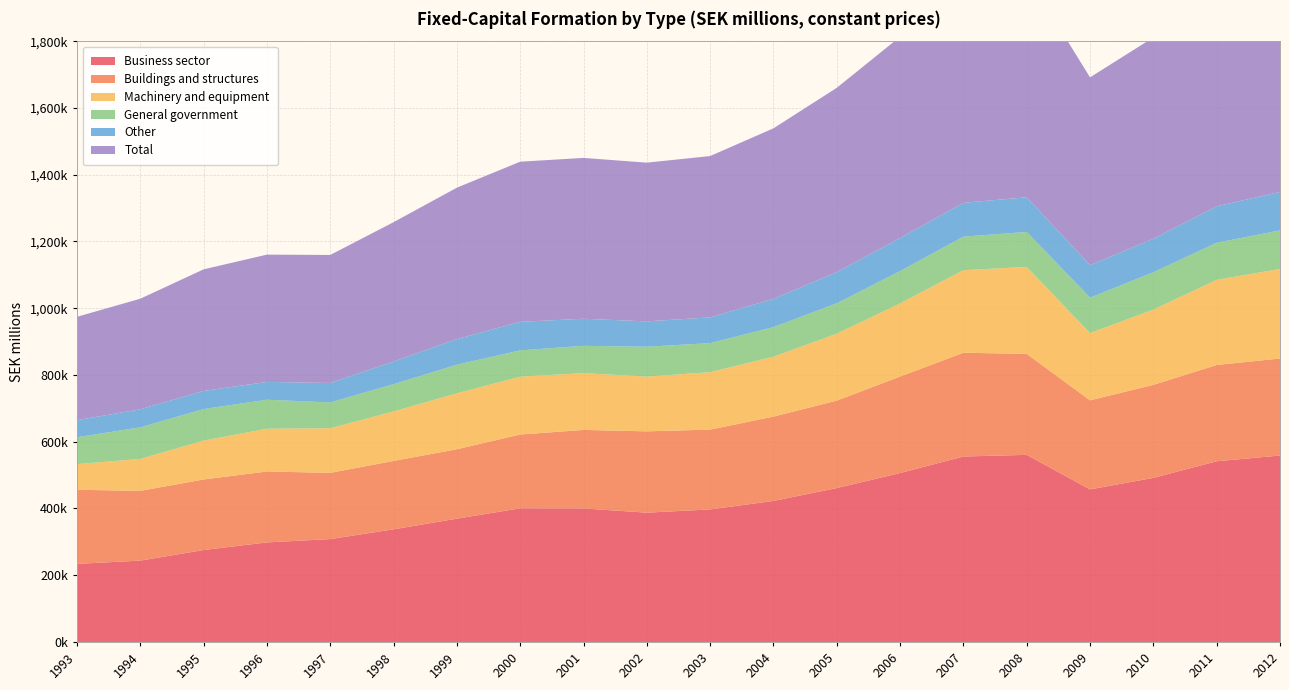

Reading left to right, extract all data points from this chart.

Business sector: 1993=233931.1	1994=243822.6	1995=275477.9	1996=298288.5	1997=308299.8	1998=337477.7	1999=369463.5	2000=400462.0	2001=400142.2	2002=387402.5	2003=397131.0	2004=422602.2	2005=461125.2	2006=506189.1	2007=555687.2	2008=560669.0	2009=457155.3	2010=491611.5	2011=541426.7	2012=558634.0
Buildings and structures: 1993=222121.1	1994=208865.7	1995=211403.9	1996=212580.3	1997=198393.9	1998=204972.2	1999=207990.5	2000=221103.5	2001=235206.7	2002=243648.9	2003=239201.9	2004=252612.3	2005=261963.9	2006=289150.2	2007=310873.7	2008=302476.4	2009=266847.6	2010=278807.8	2011=288497.7	2012=290647.0
Machinery and equipment: 1993=76763.4	1994=95858.8	1995=116432.8	1996=128017.6	1997=133681.4	1998=148221.4	1999=167540.9	2000=173280.3	2001=170076.4	2002=163999.5	2003=172103.2	2004=179344.8	2005=200511.8	2006=219079.9	2007=247378.2	2008=260645.9	2009=201369.7	2010=225350.3	2011=255106.2	2012=268368.0
General government: 1993=80558.4	1994=94432.6	1995=94515.1	1996=86917.0	1997=77312.9	1998=81669.7	1999=85775.4	2000=78884.3	2001=81814.9	2002=89525.2	2003=87010.3	2004=88754.3	2005=91161.6	2006=96683.8	2007=100383.3	2008=104691.7	2009=106166.0	2010=111884.2	2011=111112.0	2012=115541.0
Other: 1993=51214.1	1994=54070.8	1995=54288.5	1996=53305.8	1997=58276.8	1998=68035.6	1999=76576.1	2000=85478.4	2001=81101.9	2002=75922.1	2003=77092.1	2004=84720.5	2005=93247.7	2006=99093.4	2007=101436.5	2008=103817.1	2009=97216.7	2010=100335.9	2011=109137.9	2012=115160.0
Total: 1993=309624.0	1994=331394.0	1995=364269.0	1996=381409.0	1997=383560.0	1998=417328.0	1999=453767.0	2000=479755.0	2001=481951.0	2002=475551.0	2003=483330.0	2004=510897.0	2005=552280.0	2006=603134.0	2007=656727.0	2008=665839.0	2009=562876.0	2010=603131.0	2011=652551.0	2012=674175.0